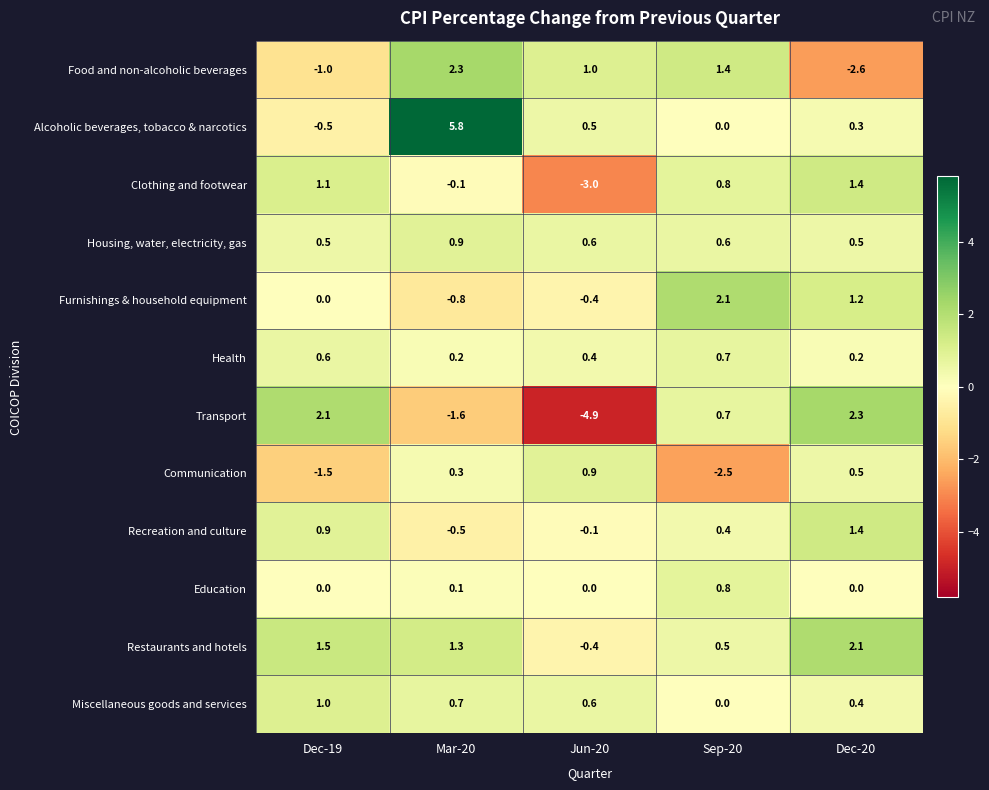

At how many categories does at least one series exceed 0?

5